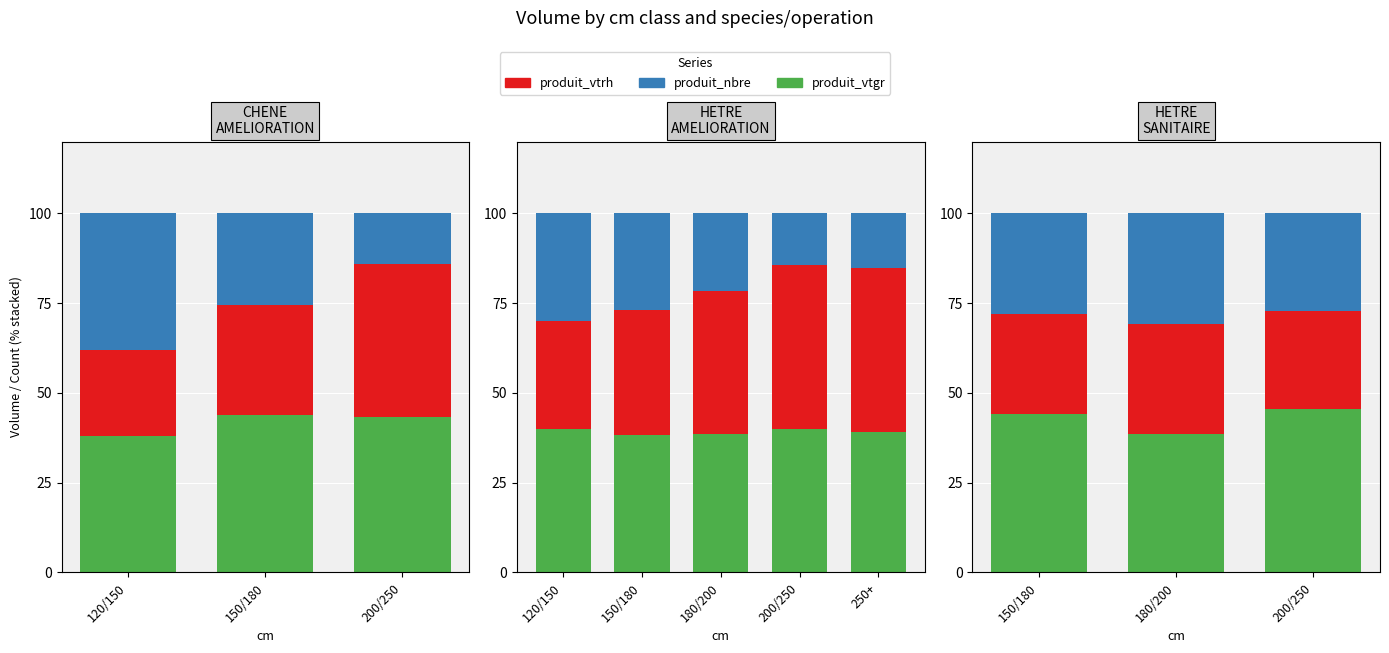

What are all the series names shown in the legend?

produit_vtgr, produit_vtrh, produit_nbre